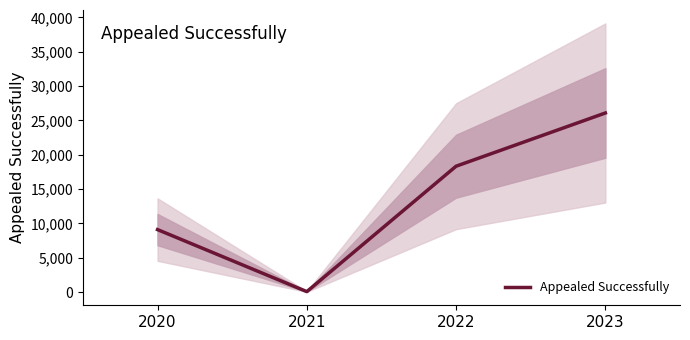

Reading left to right, list all the values displayed in this chart.

9099	70	18329	26078